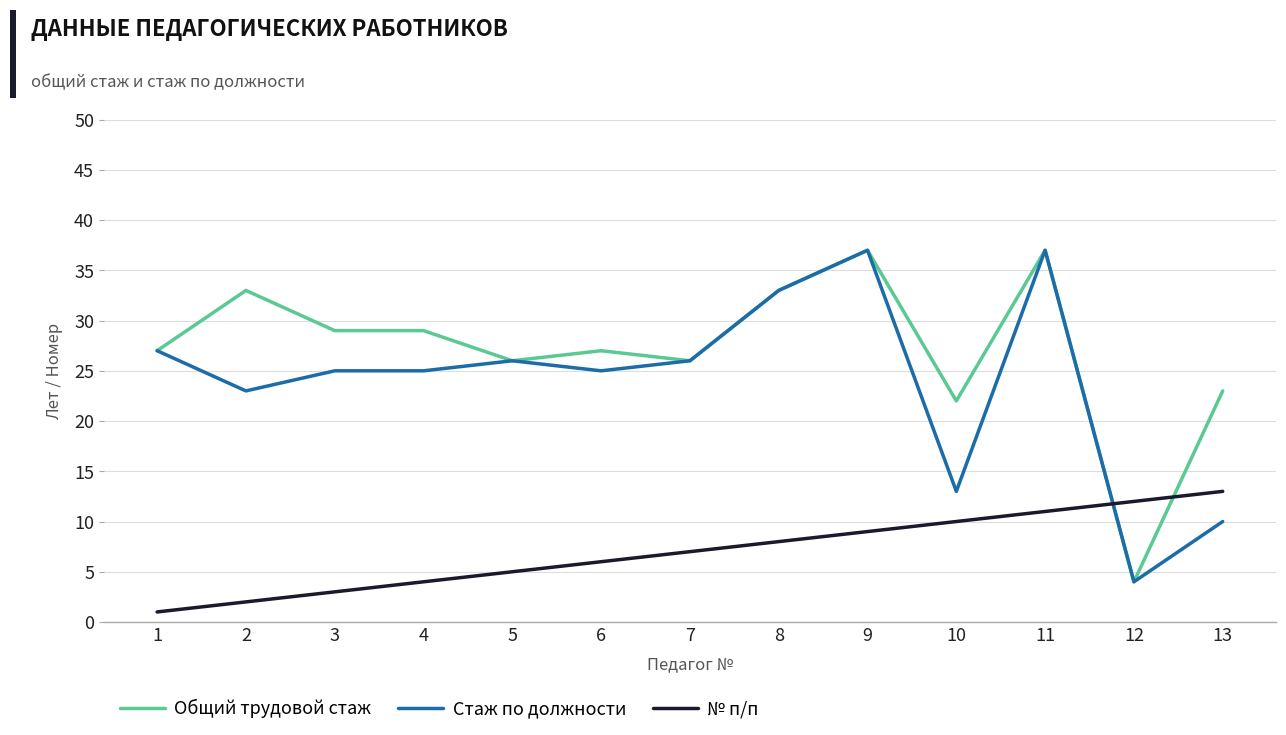

What is the lowest value of the Стаж по должности series?

4